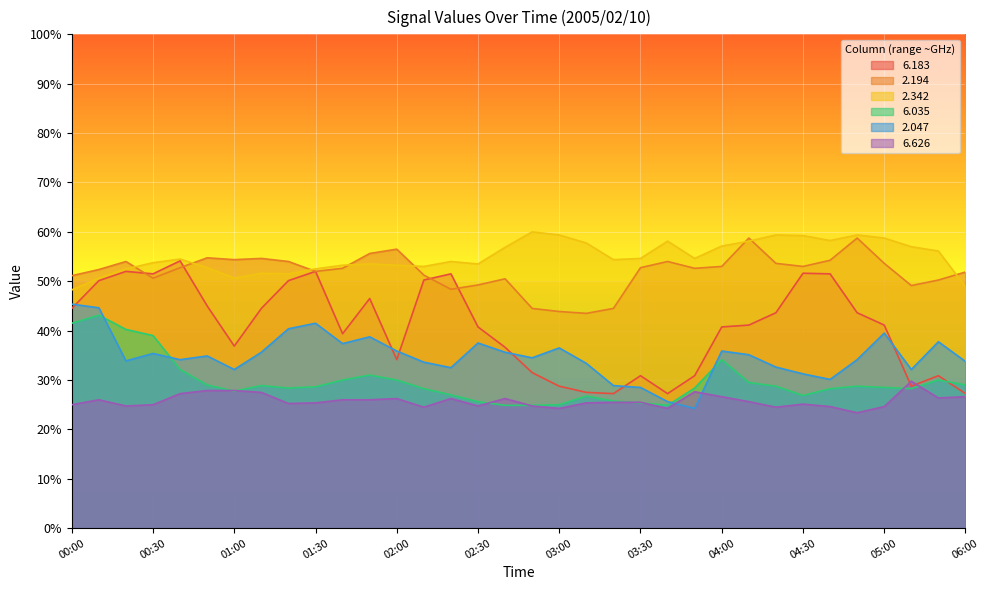

How many distinct data groups are displayed?

6